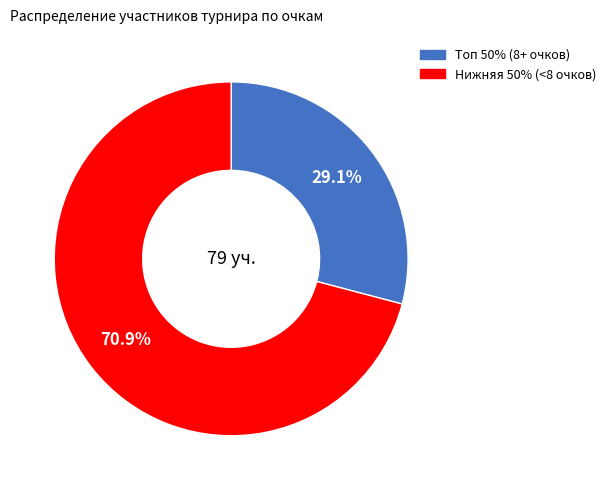

Does Топ 50% (8+ очков) account for over 50% of the chart?

No